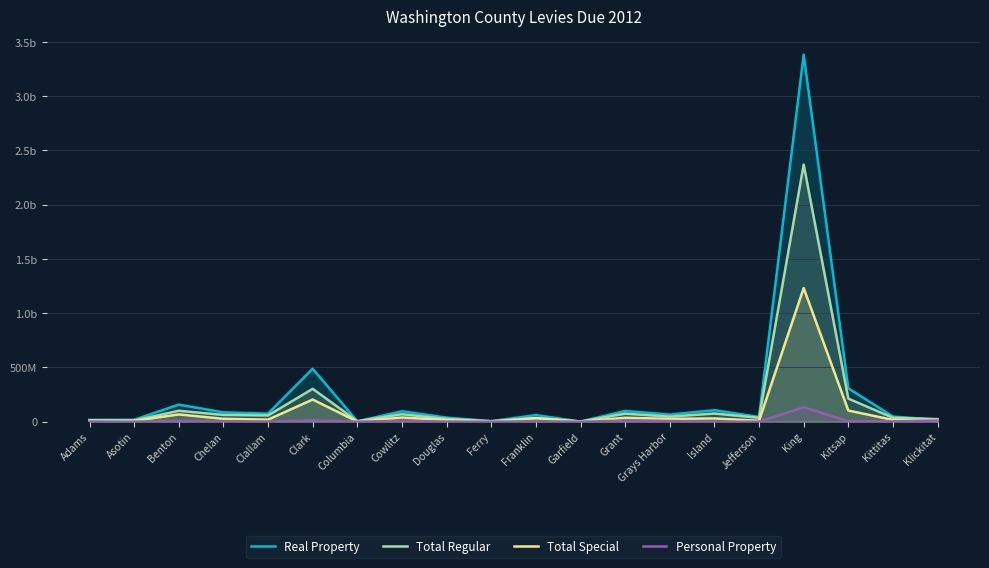

Which category has the lowest value in the Total Regular series?

Garfield